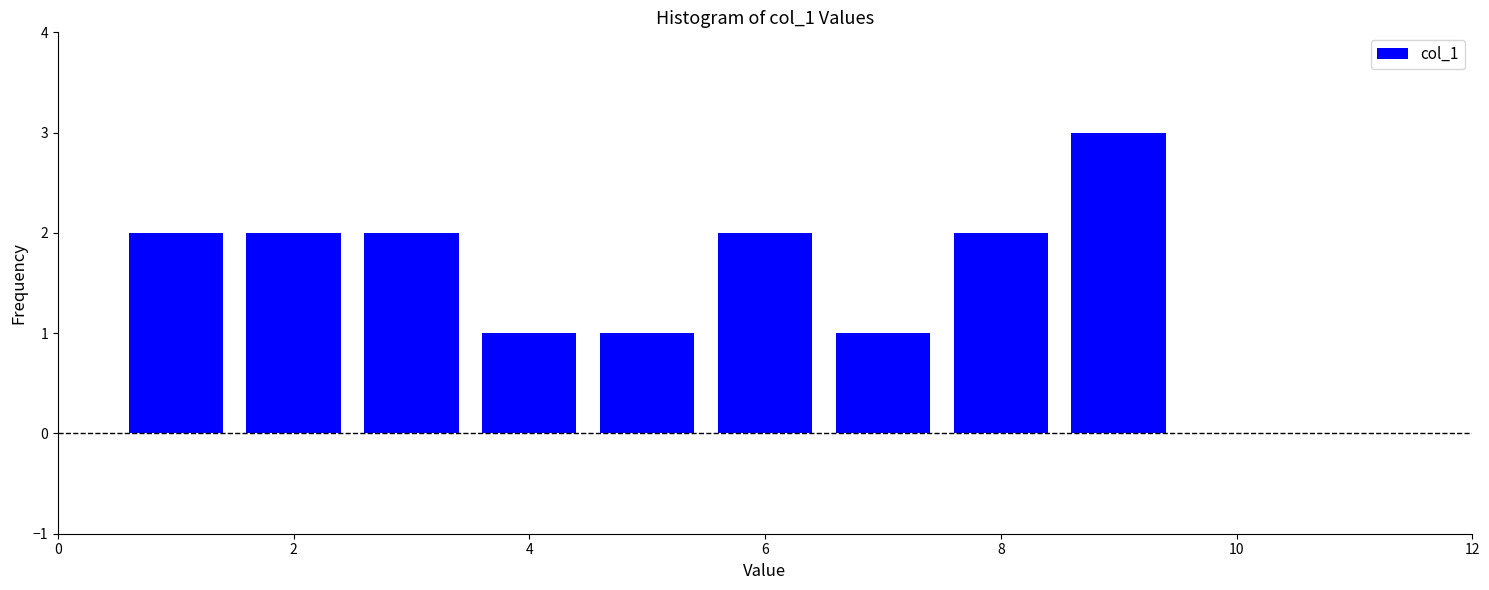

Reading left to right, list every bar in this chart as the range it spans on the x-axis followed by its height. Neither the bar edges nor the heights are printed on the chart, so give them approximately, as read against the axes.

0.5 to 1.5: 2
1.5 to 2.5: 2
2.5 to 3.5: 2
3.5 to 4.5: 1
4.5 to 5.5: 1
5.5 to 6.5: 2
6.5 to 7.5: 1
7.5 to 8.5: 2
8.5 to 9.5: 3
9.5 to 10.5: 0